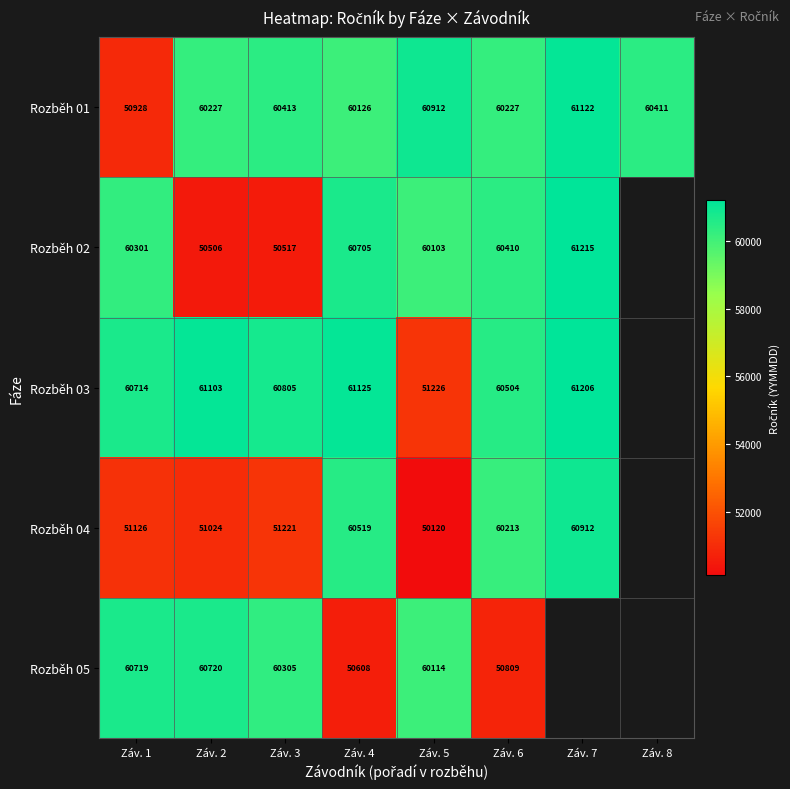

What is the highest value of the Rozběh 01 series?

61122